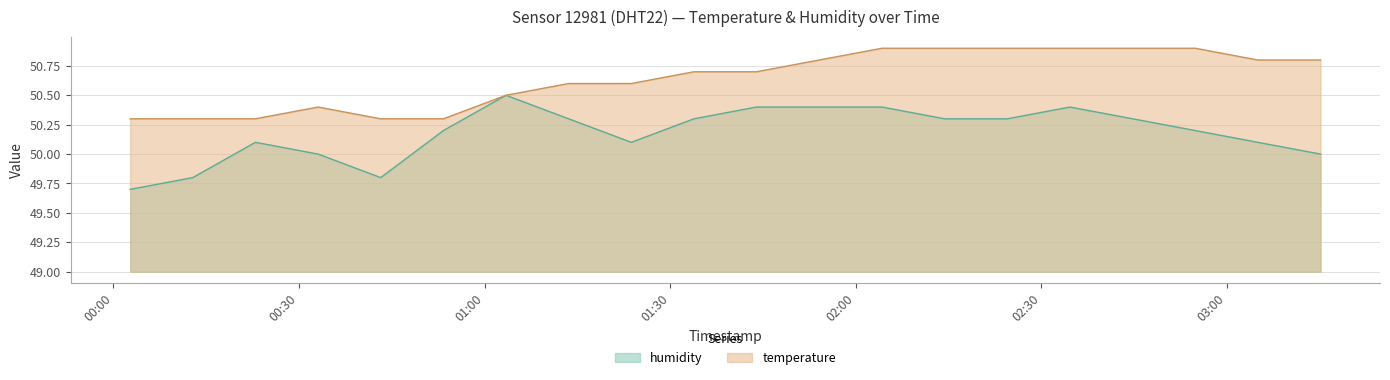

What is the value of the humidity point at the 1st from the left?

49.7